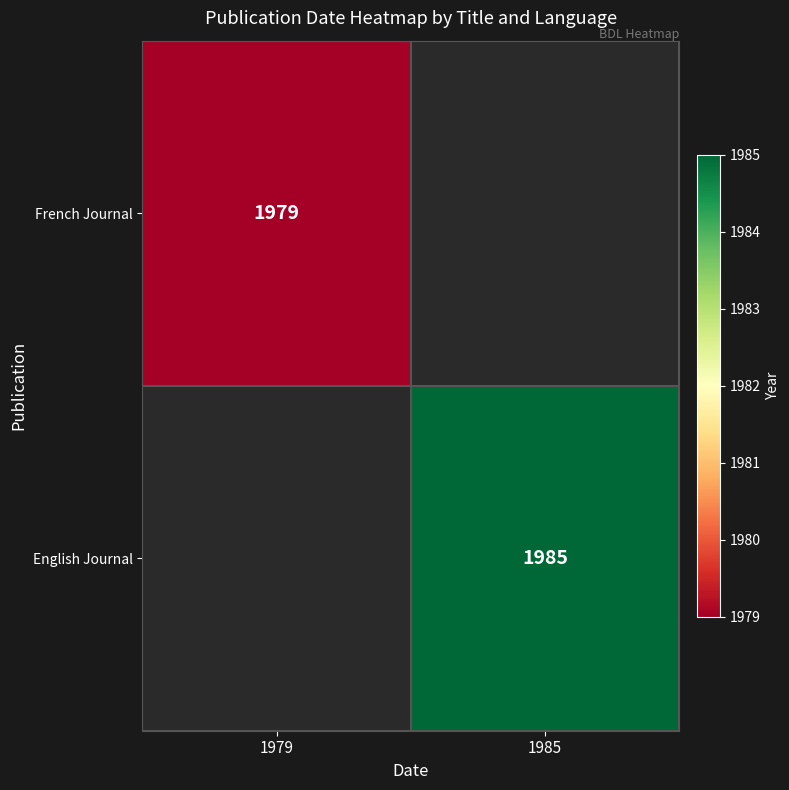

How many data points does each series have?

2